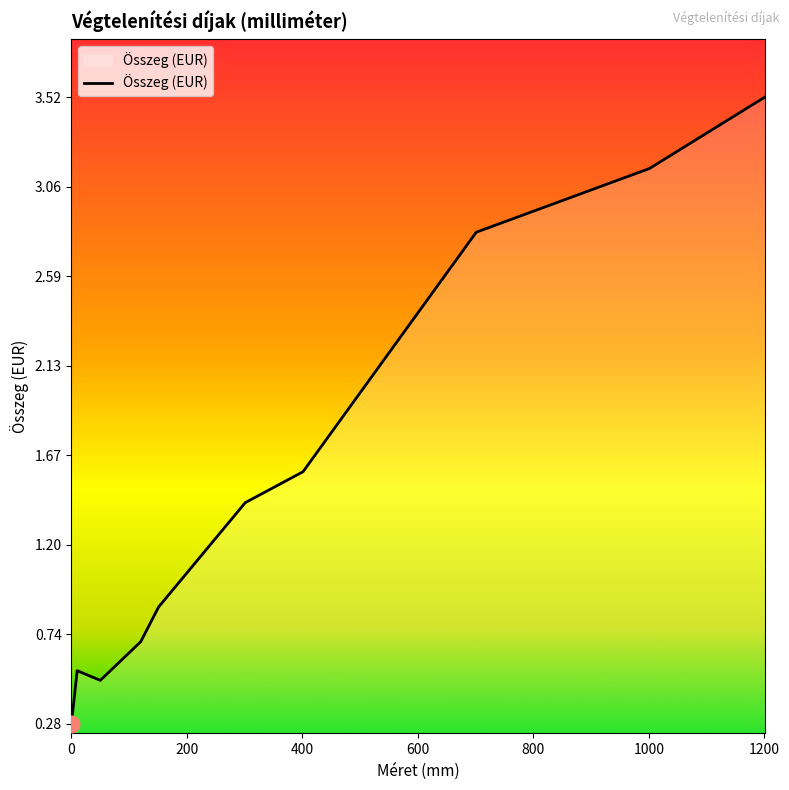

What is the minimum value shown in the chart?

0.3